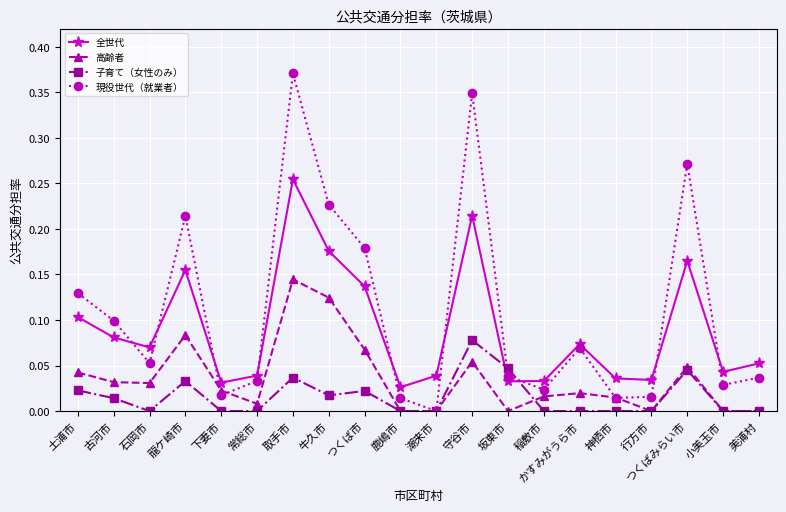

At 龍ケ崎市, list the series in order from smallest to largest.

子育て（女性のみ）, 高齢者, 全世代, 現役世代（就業者）